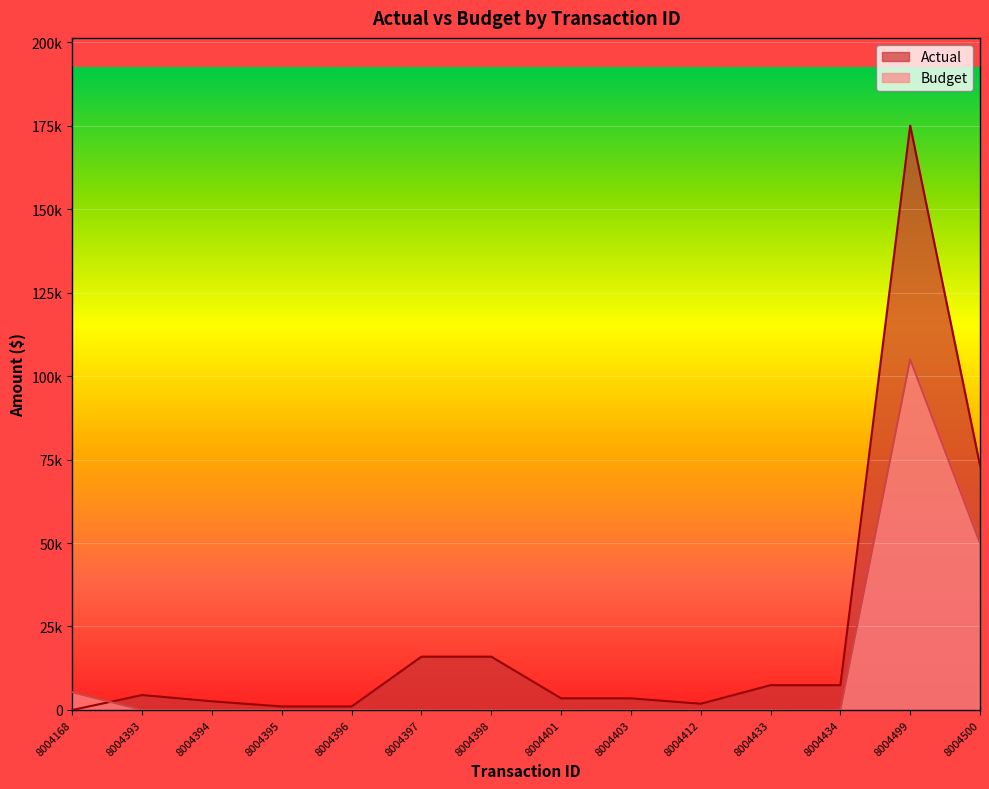

Is it true that Actual equals 7422.3 at 8004433?

True